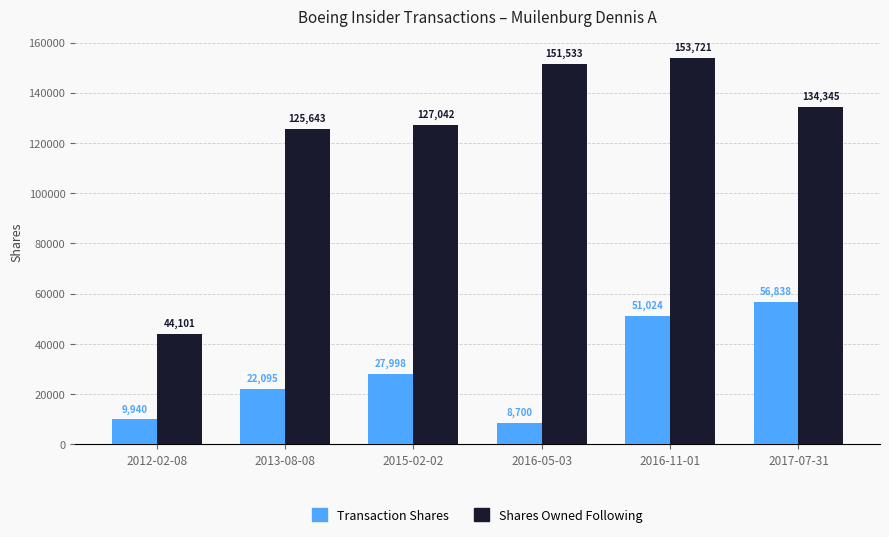

What is the difference between the maximum and second lowest values in the Shares Owned Following series?

28078